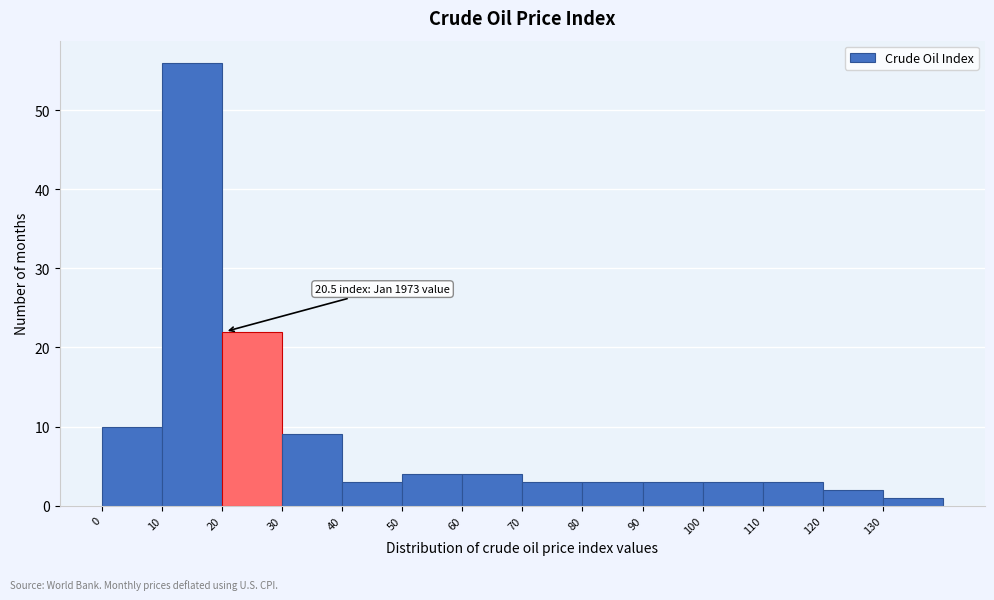

Over which range of the x-axis is the bar tallest?

10 to 20